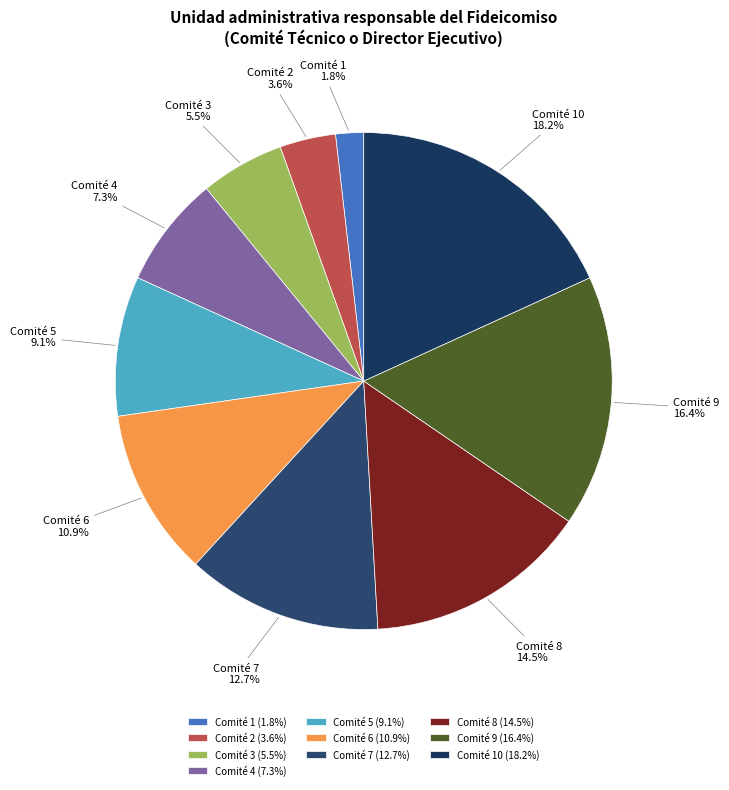

Count the number of slices in the pie.

10